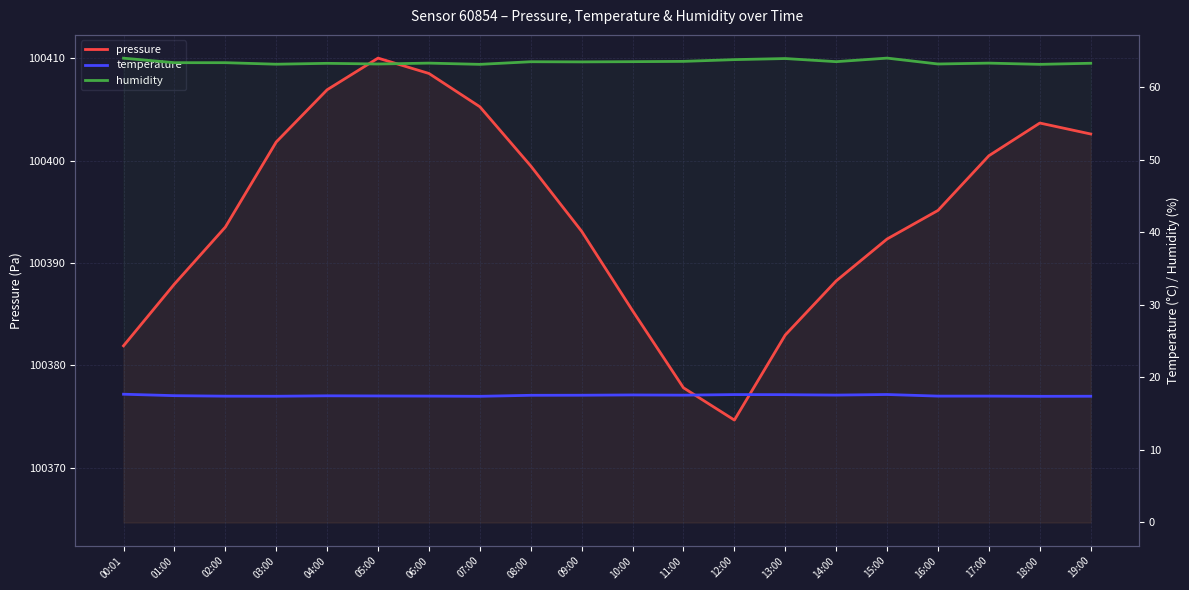

In pressure, how many points are lower than both neighbors (excluding endpoints)?

1